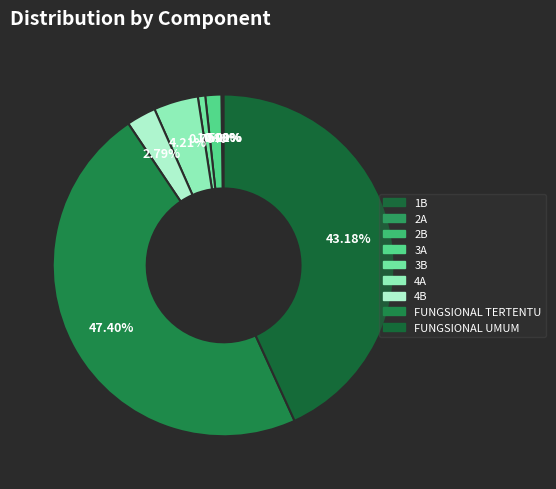

Which category has the biggest portion of the pie?

FUNGSIONAL TERTENTU